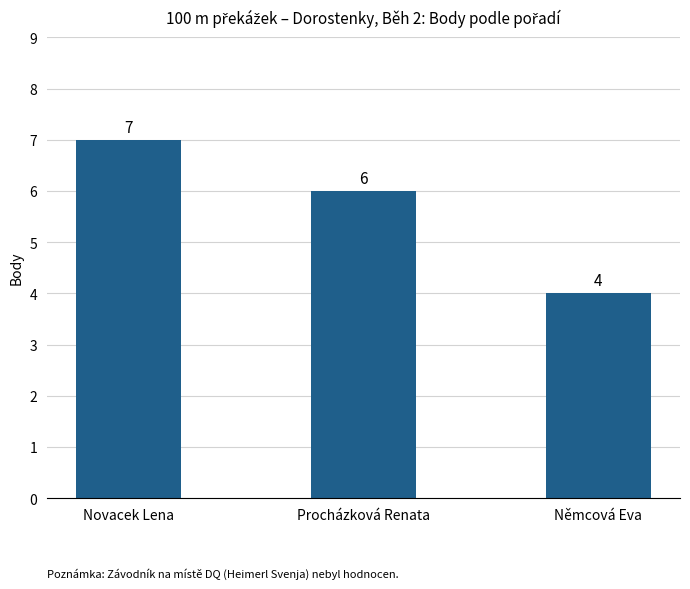

What position from the right is Procházková Renata?

2